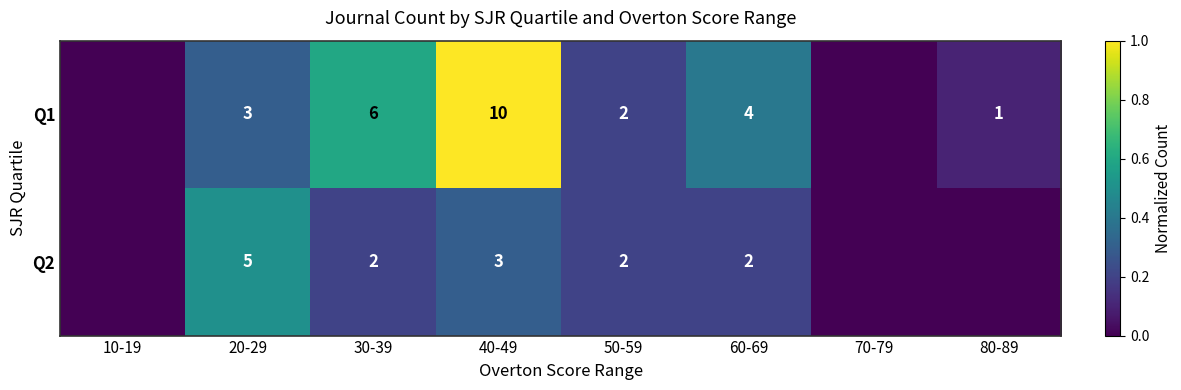

The Q2 series shows 1 at 30-39. True or false?

False